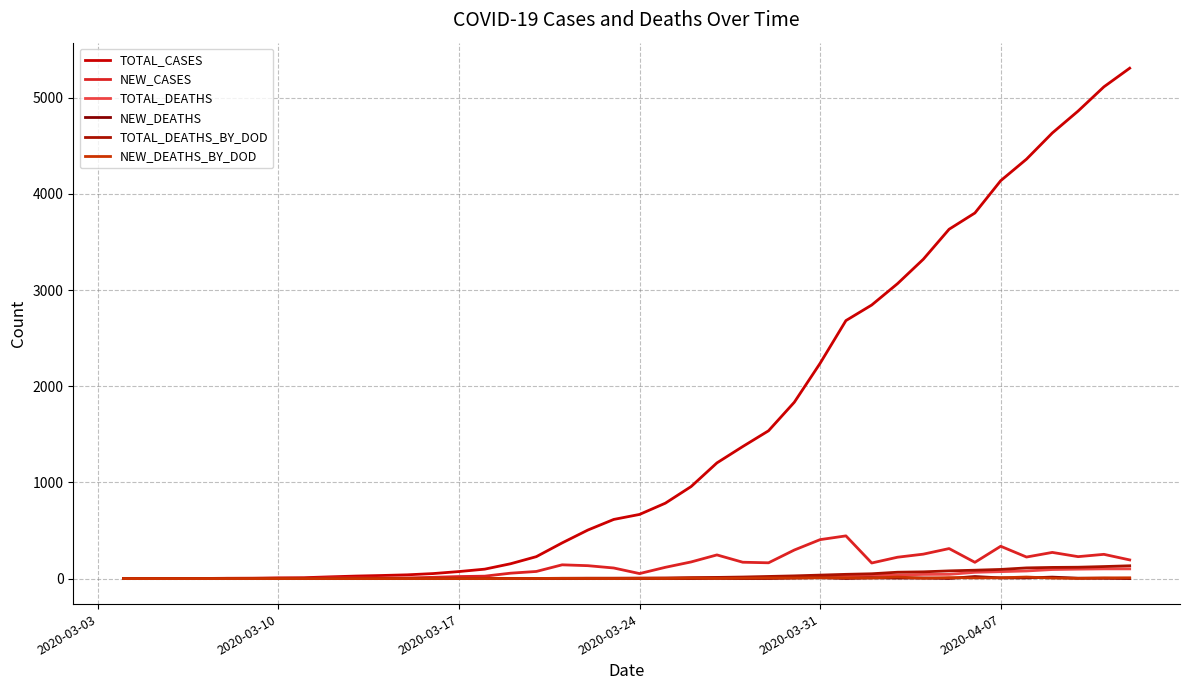

Reading right to left, extract all data points from this chart.

TOTAL_CASES: 5308	5114	4862	4634	4362	4138	3802	3633	3321	3067	2845	2683	2239	1834	1537	1373	1203	957	784	667	615	505	371	228	154	98	73	52	39	32	26	18	9	7	4	3	1	1	1	0
NEW_CASES: 194	252	228	272	224	336	169	312	254	222	162	444	405	297	164	170	246	173	117	52	110	134	143	74	56	25	21	13	7	6	8	9	2	3	1	2	0	0	1	0
TOTAL_DEATHS: 101	101	98	94	79	72	65	44	43	37	32	24	23	13	7	6	6	3	3	2	2	2	1	0	0	0	0	0	0	0	0	0	0	0	0	0	0	0	0	0
NEW_DEATHS: 0	3	4	15	7	7	21	1	6	5	8	1	10	6	1	0	3	0	1	0	0	1	1	0	0	0	0	0	0	0	0	0	0	0	0	0	0	0	0	0
TOTAL_DEATHS_BY_DOD: 133	125	118	116	111	95	87	80	70	66	50	44	36	28	22	16	12	10	6	5	4	4	3	1	0	0	0	0	0	0	0	0	0	0	0	0	0	0	0	0
NEW_DEATHS_BY_DOD: 8	7	2	5	16	8	7	10	4	16	6	8	8	6	6	4	2	4	1	1	0	1	2	1	0	0	0	0	0	0	0	0	0	0	0	0	0	0	0	0